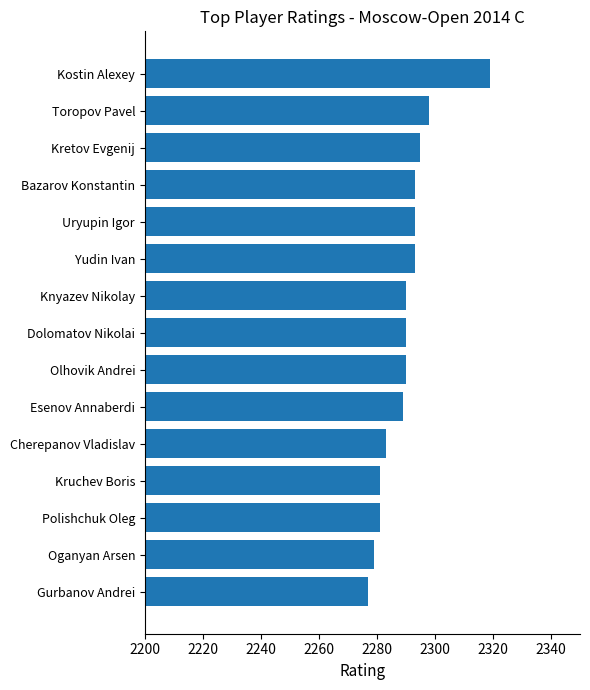

The chart shows a value of 2290 at Knyazev Nikolay. True or false?

True